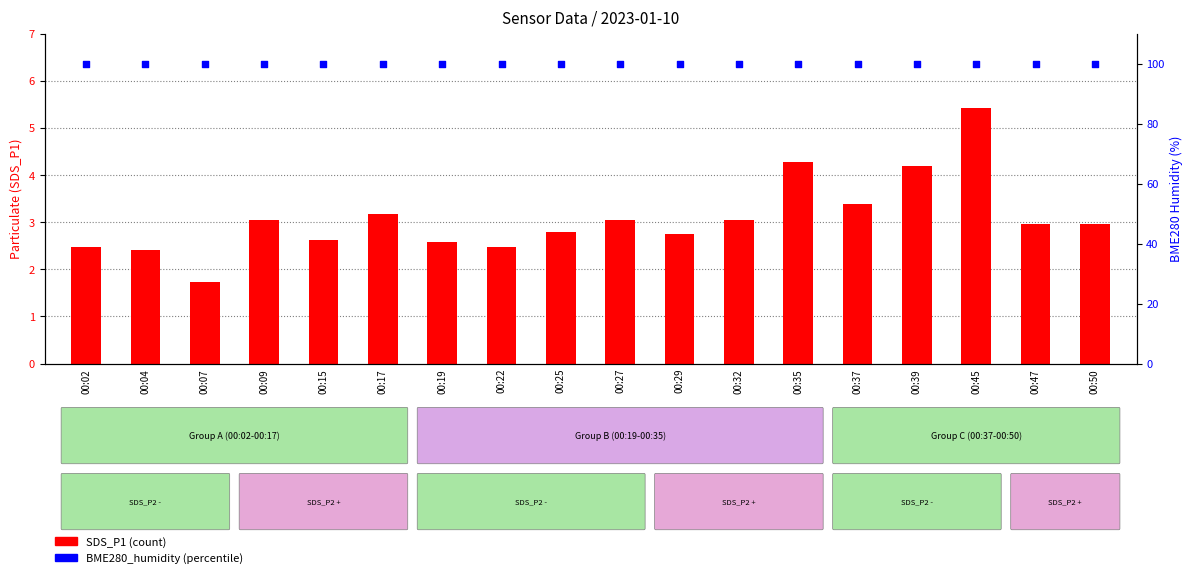

Which series has the largest Y range (max minus min)?

SDS_P1